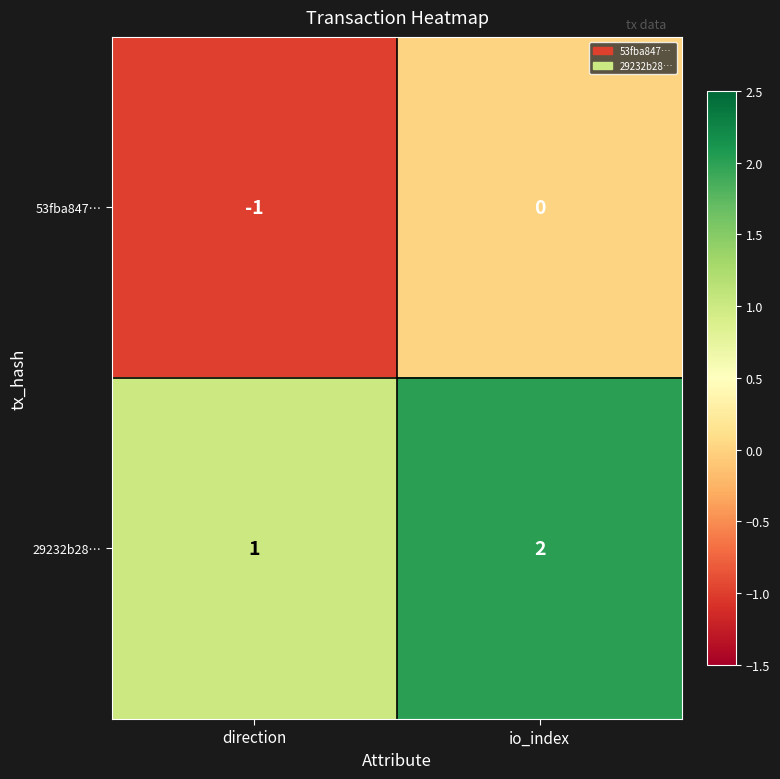

Is the value of 29232b28… at io_index greater than the value of 53fba847… at io_index?

Yes